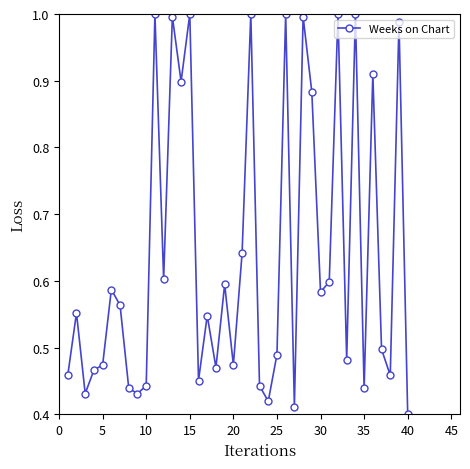

What is the sum of all values?

25.5